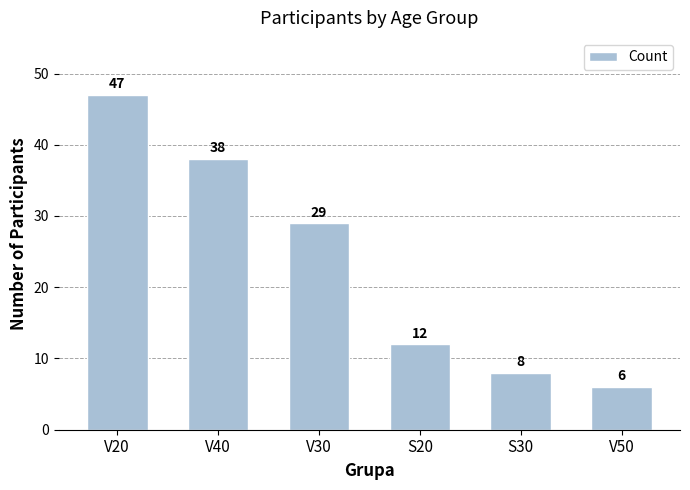

What is the ratio of the value at V30 to the value at V40?

0.8